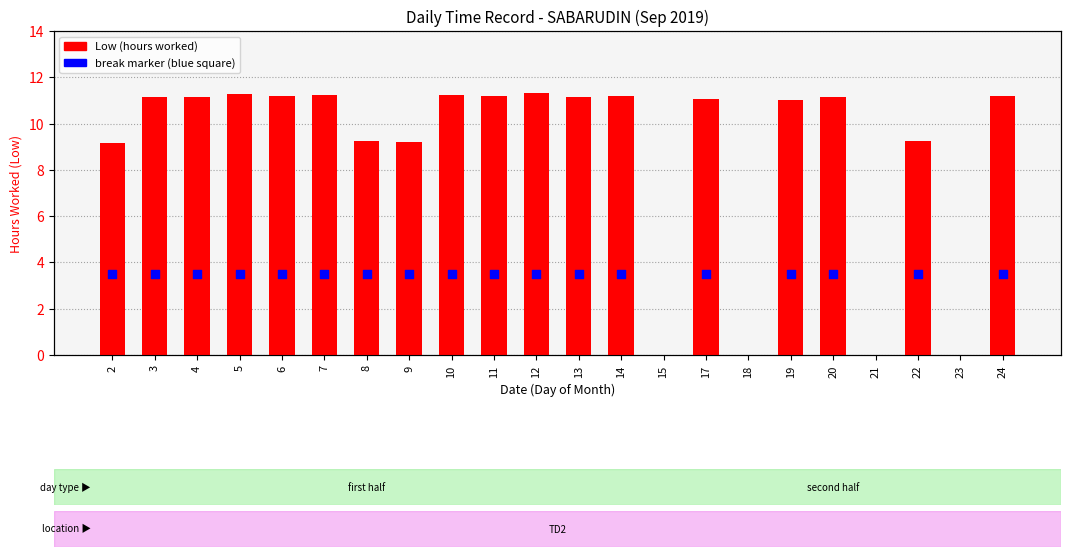

What is the change in value from 3 to 18?

-11.2